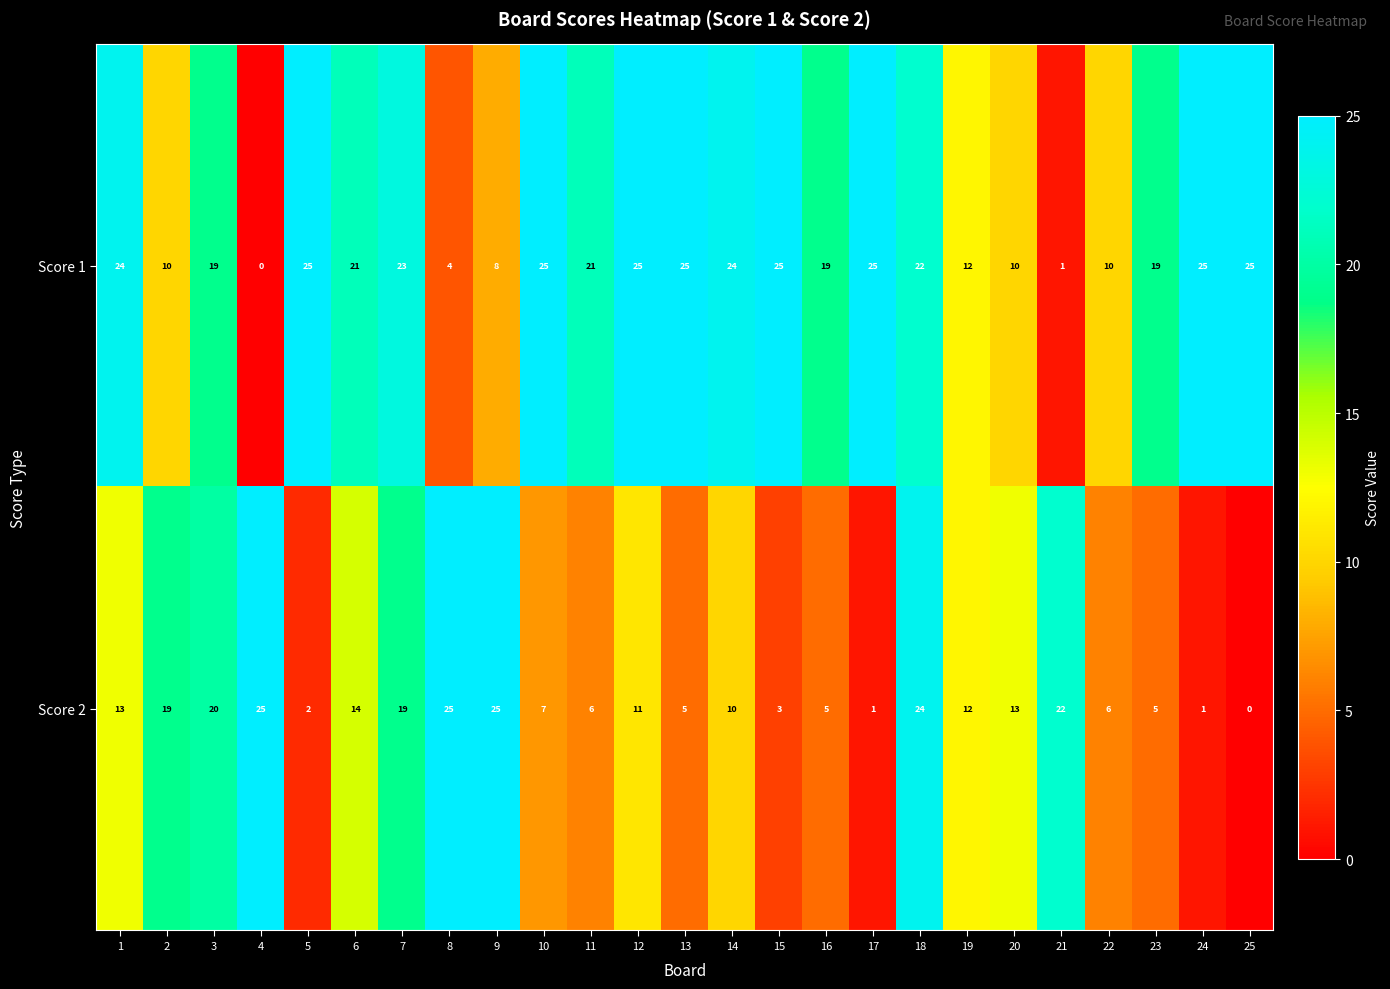

What is the spread (max minus min) of values at 22?

4